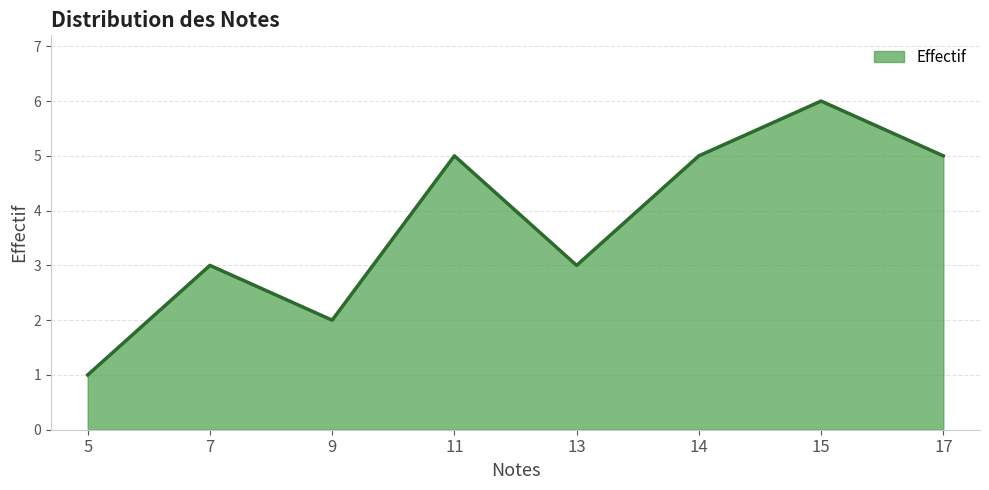

The chart shows a value of 9 at 11. True or false?

False